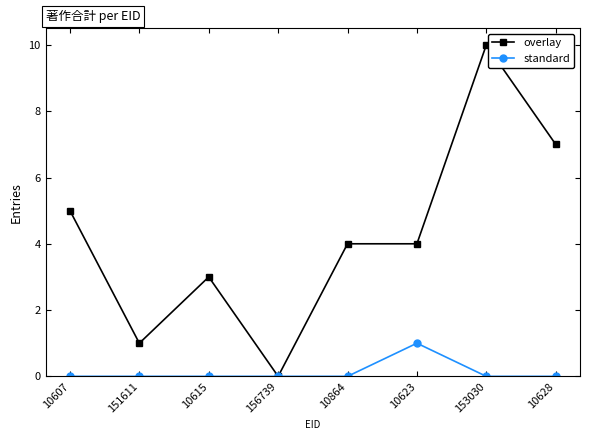

Is it true that overlay equals 10 at 153030?

True